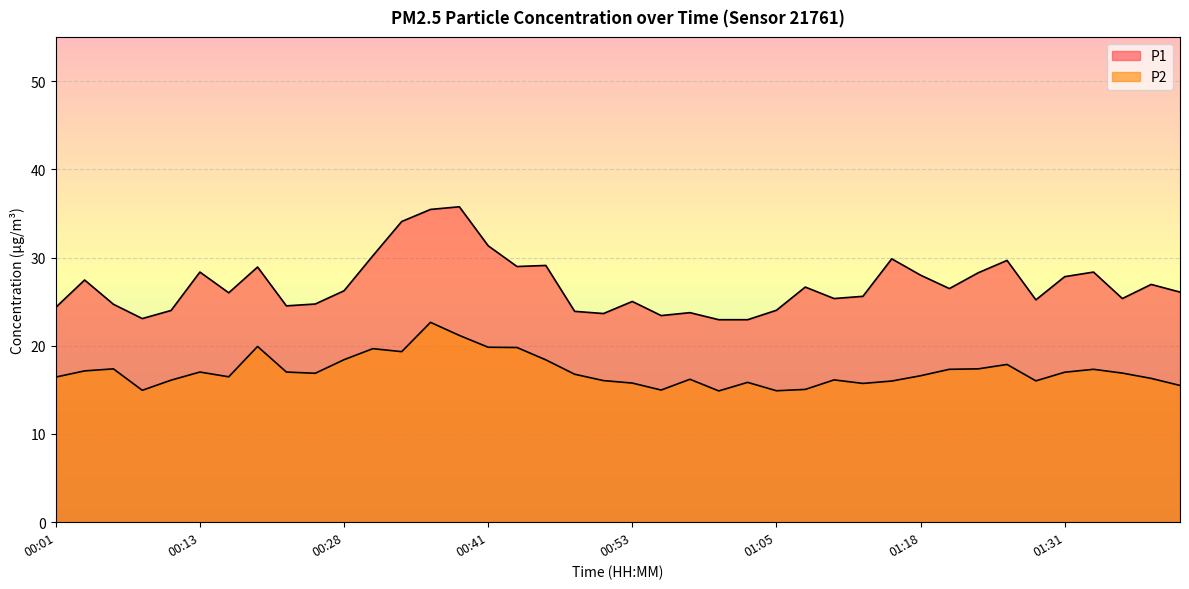

Reading left to right, extract all data points from this chart.

P1: 24.4	27.4	24.7	23.1	24.0	28.4	26.0	28.9	24.5	24.7	26.2	30.2	34.1	35.5	35.8	31.3	29.0	29.1	23.9	23.6	25.0	23.4	23.8	22.9	22.9	24.0	26.6	25.4	25.6	29.9	28.0	26.5	28.3	29.7	25.2	27.8	28.4	25.4	26.9	26.1
P2: 16.4	17.1	17.4	14.9	16.1	17.0	16.5	19.9	17.0	16.9	18.4	19.7	19.3	22.6	21.2	19.8	19.8	18.4	16.8	16.1	15.8	15.0	16.2	14.9	15.8	14.9	15.1	16.1	15.7	16.0	16.6	17.3	17.4	17.9	16.0	17.0	17.3	16.9	16.3	15.5